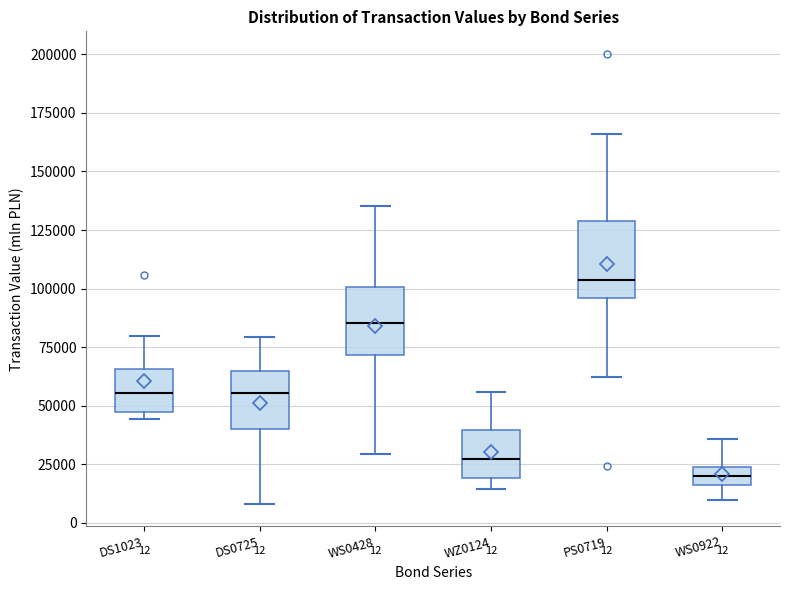

Which box's median line is the highest?

PS0719